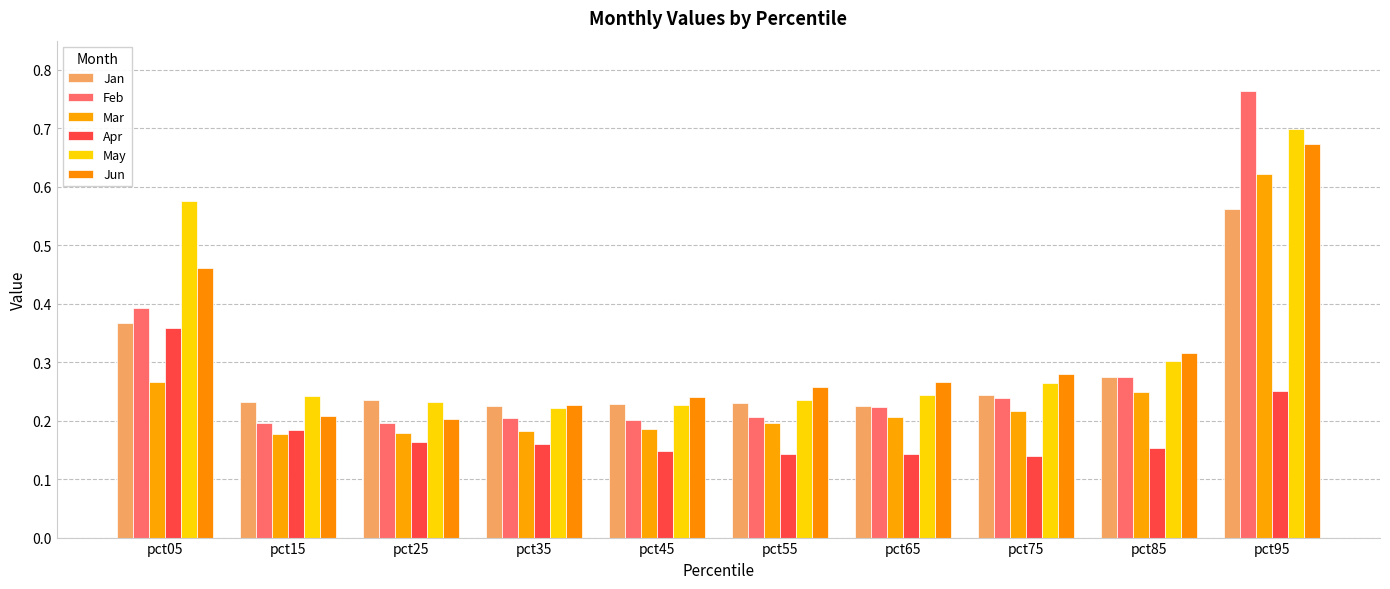

What is the value of the Apr bar at the 3rd from the left?

0.2